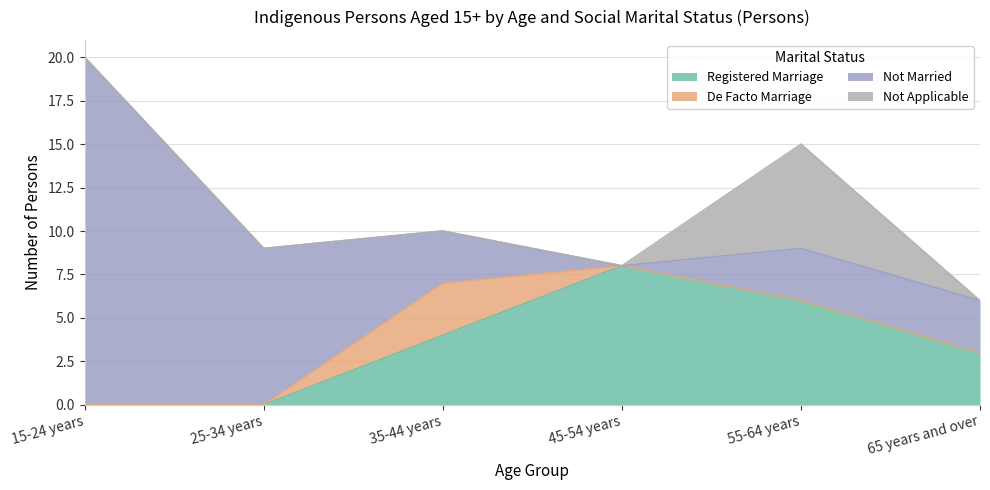

Rank the series by their maximum value, from highest to lowest.

Not Married, Registered Marriage, Not Applicable, De Facto Marriage